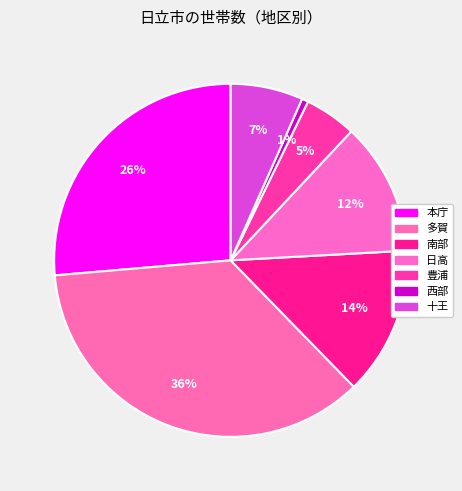

Count the number of slices in the pie.

7